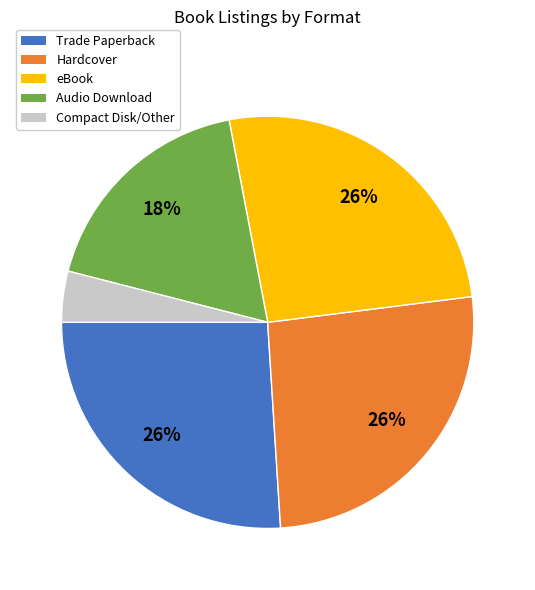

Is there a majority slice in this chart?

No